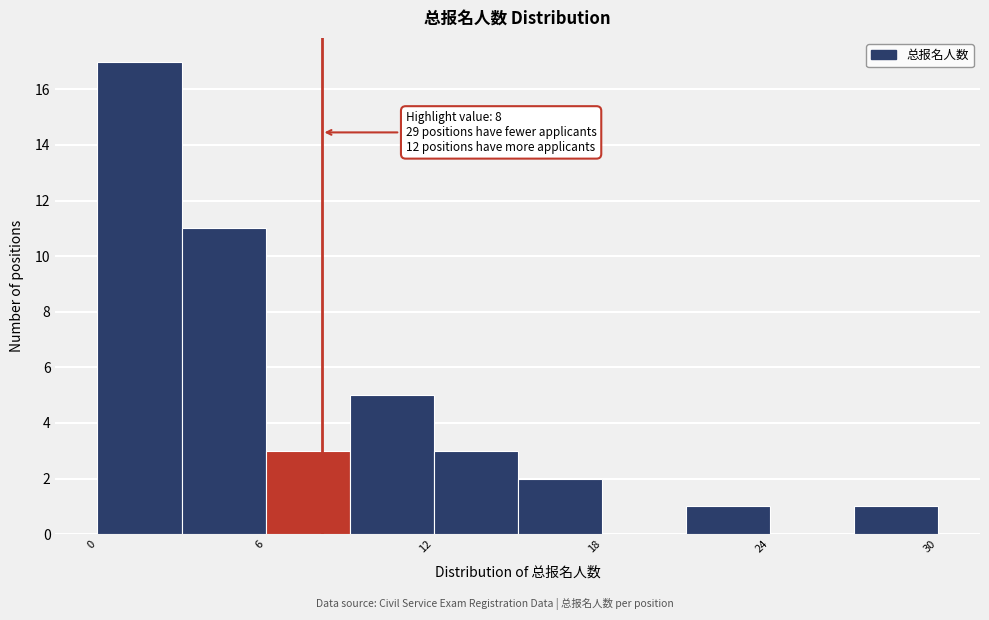

Read against the x-axis, roughly where is the centre of the tallest bar?

2